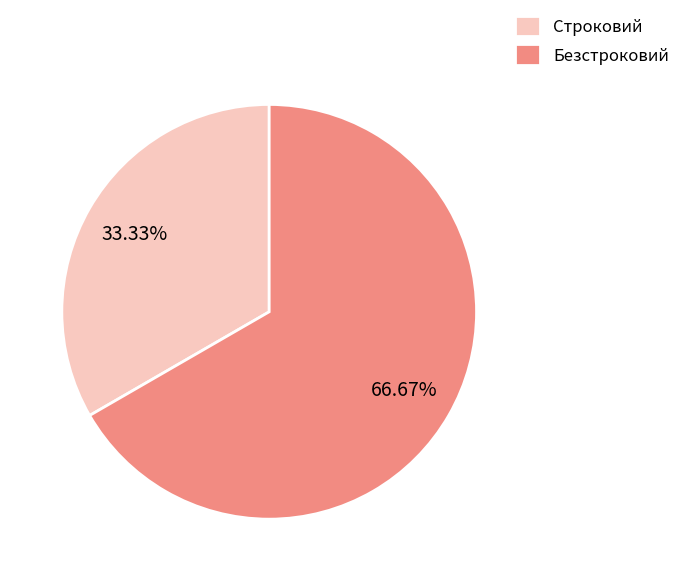

What is the largest slice in the pie chart?

Безстроковий